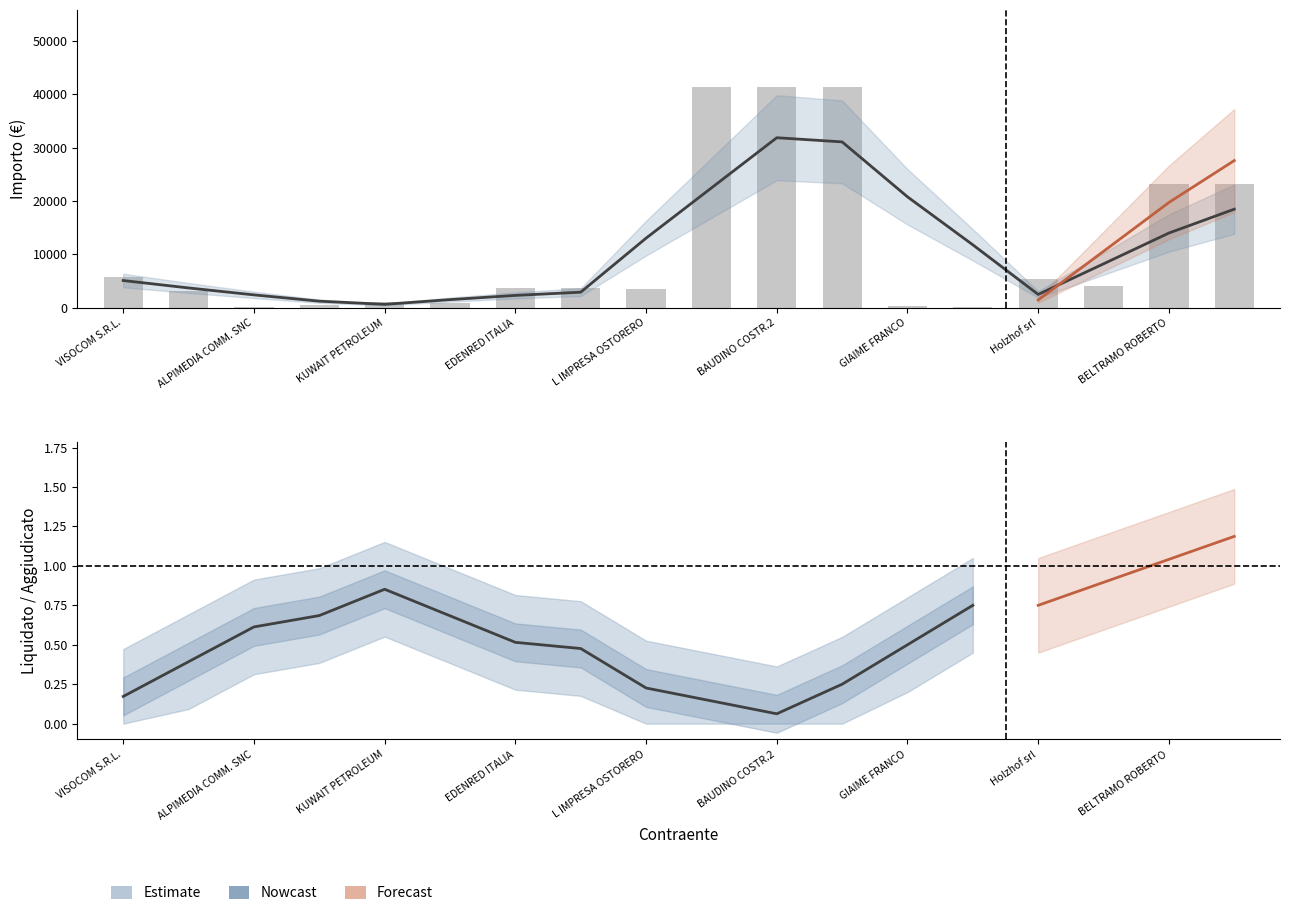

How many data points are less than 3690?

8